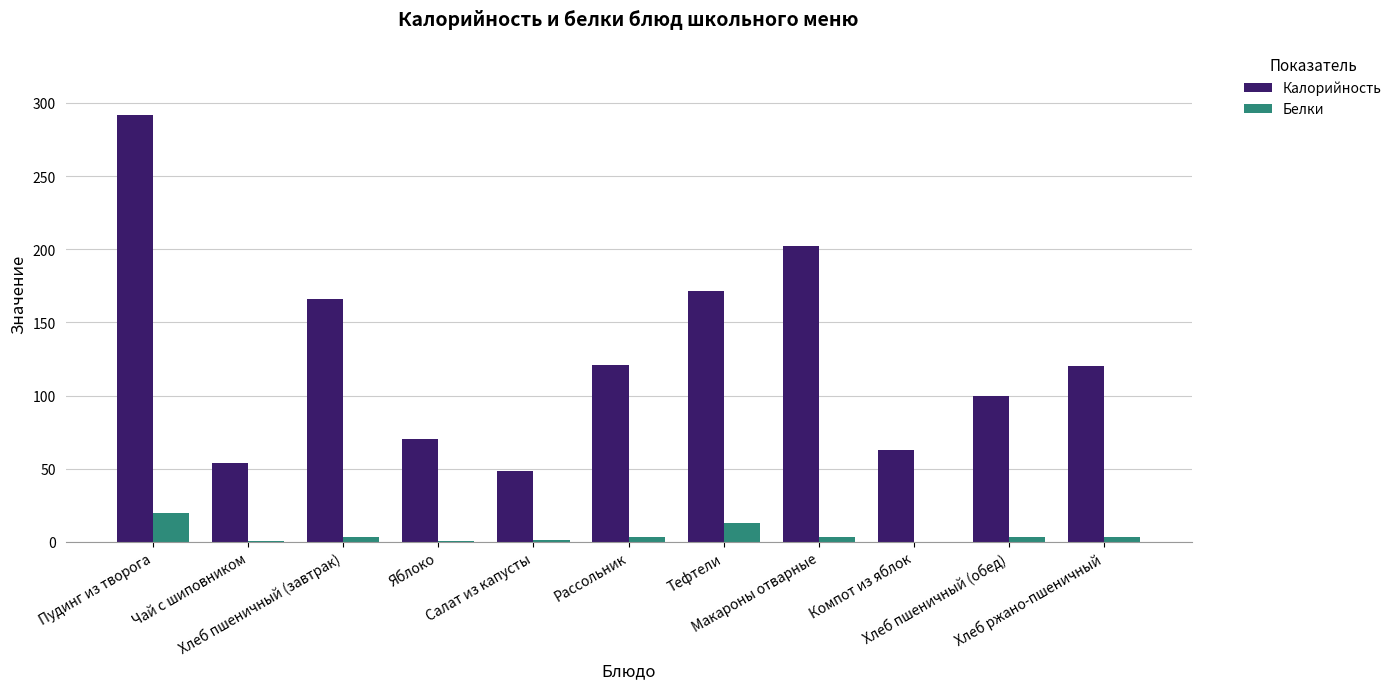

Which series has the largest total across all categories?

Калорийность